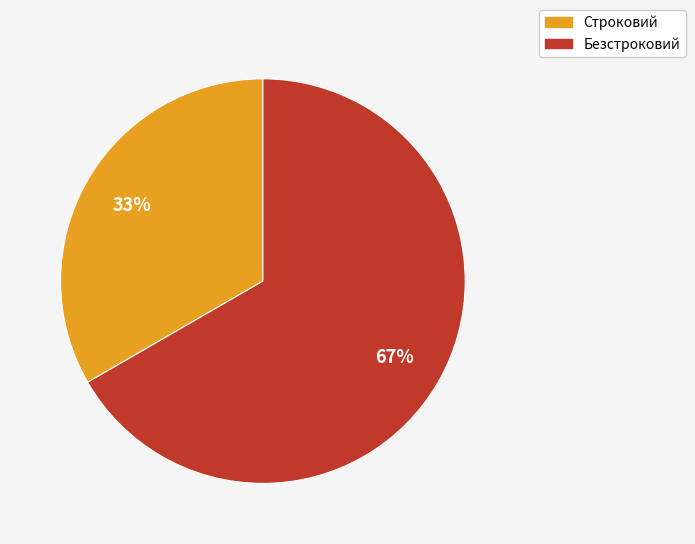

True or false: Строковий accounts for 48% of the total.

False